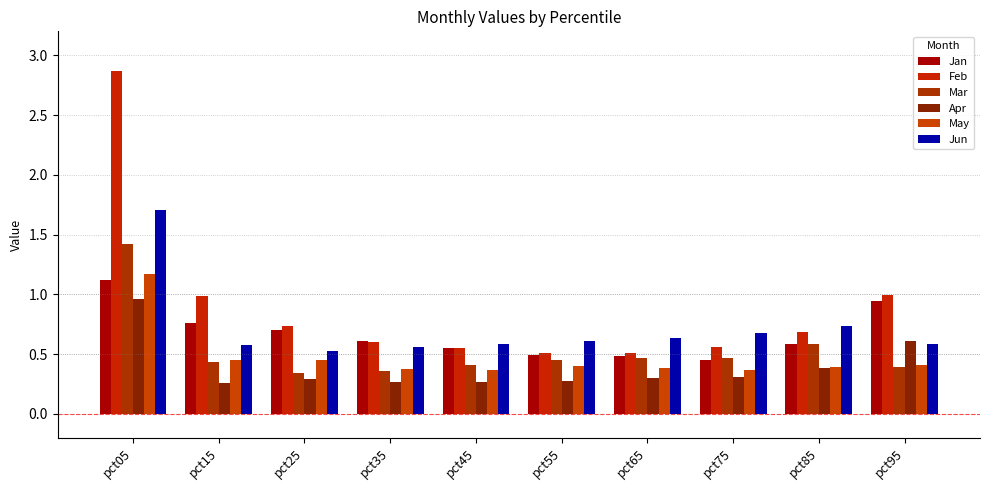

What is the difference between the Feb values at pct05 and pct65?

2.4